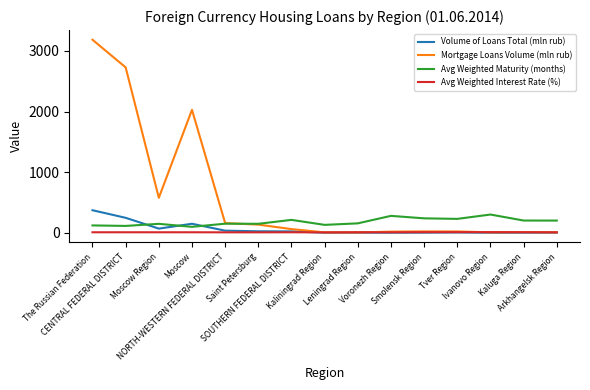

What position from the right is Arkhangelsk Region?

1